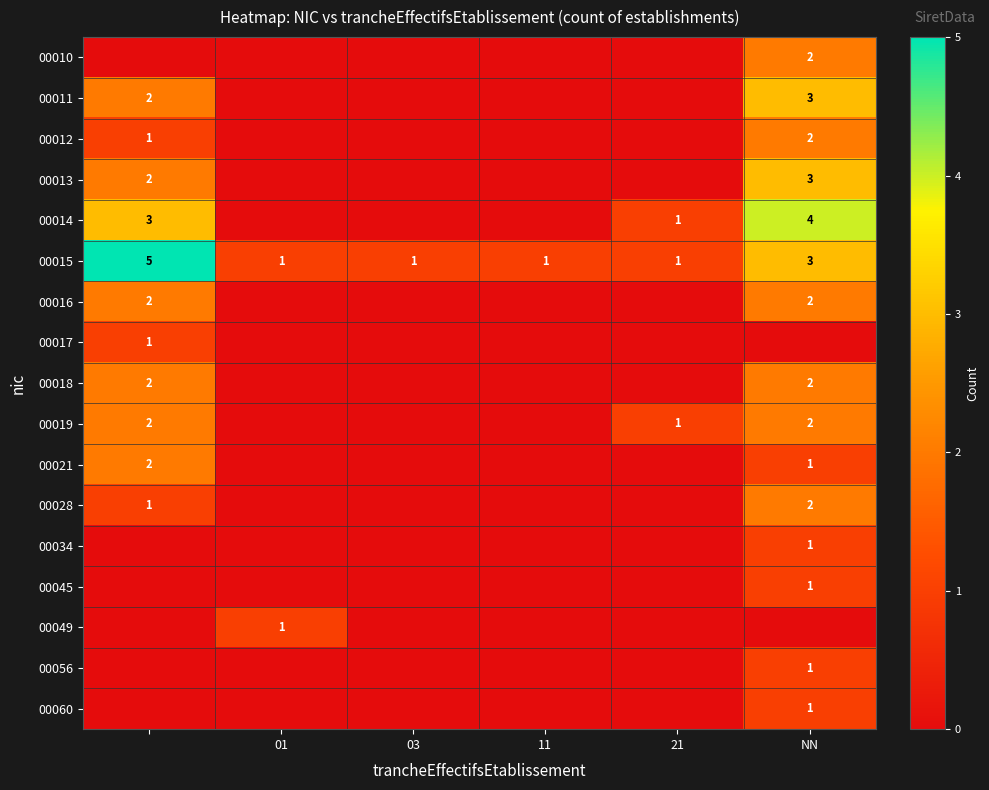

True or false: 00045 has a value of 1 at NN.

True